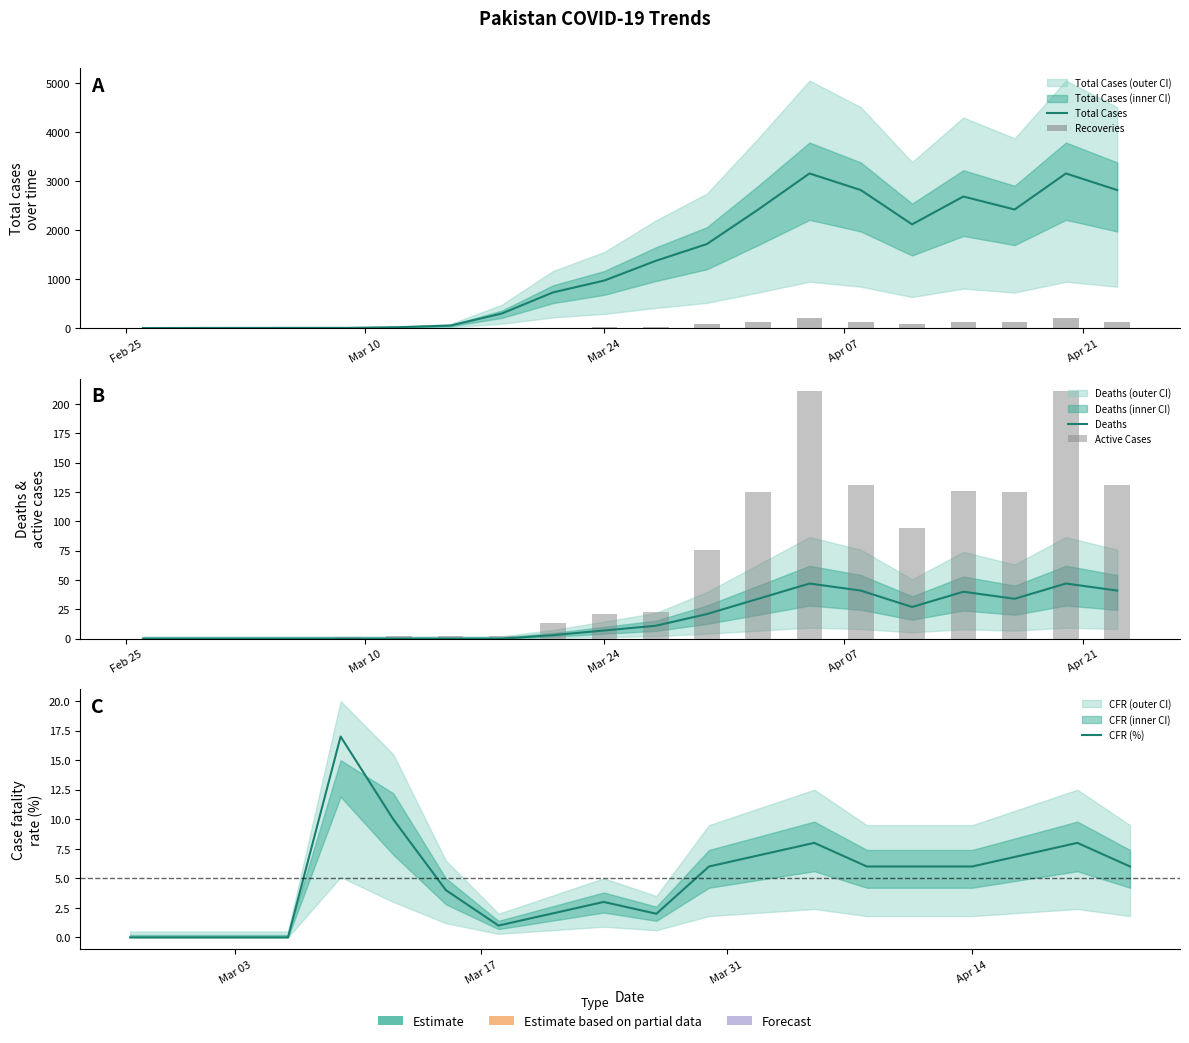

Which series has the largest range (max minus min)?

Total Cases